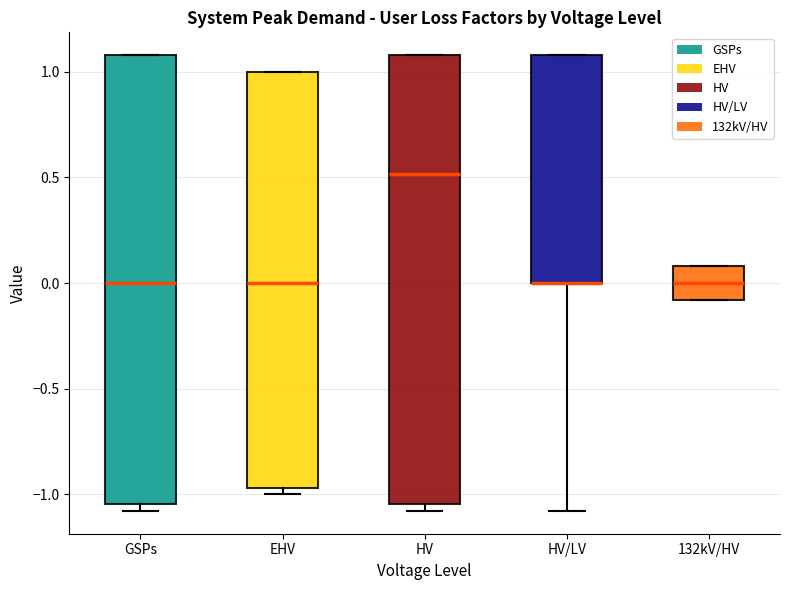

Reading left to right, read every box against the y-axis: the position of its median line, the range the box covers, and the ends of its whiskers. The values are not printed on the chart, so give them approximately, as read against the axis.

GSPs: median 0.00, box -1.05 to 1.10, whiskers -1.10 to 1.10
EHV: median 0.00, box -0.95 to 1.00, whiskers -1.00 to 1.00
HV: median 0.50, box -1.05 to 1.10, whiskers -1.10 to 1.10
HV/LV: median 0.00 (drawn on the box's lower edge), box 0.00 to 1.10, whiskers -1.10 to 1.10
132kV/HV: median 0.00, box -0.10 to 0.10, whiskers -0.10 to 0.10